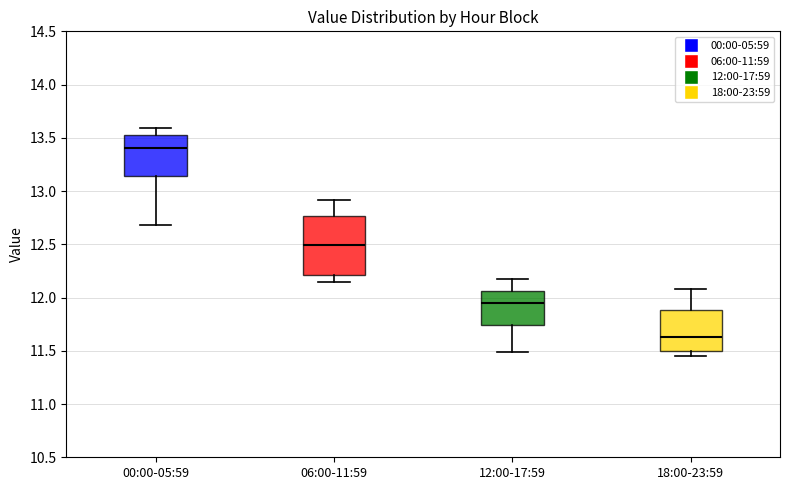

Where is the lower edge of the box for 18:00-23:59 on the y-axis? The values are not printed on the chart, so give them approximately, as read against the axis.

11.50